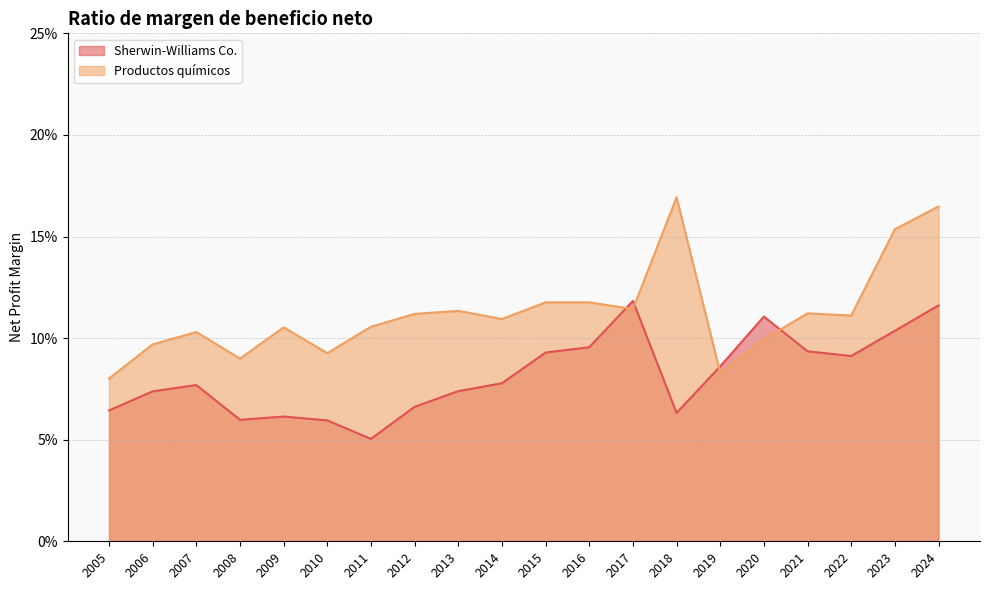

Read the Sherwin-Williams Co. value at 2020.

0.1